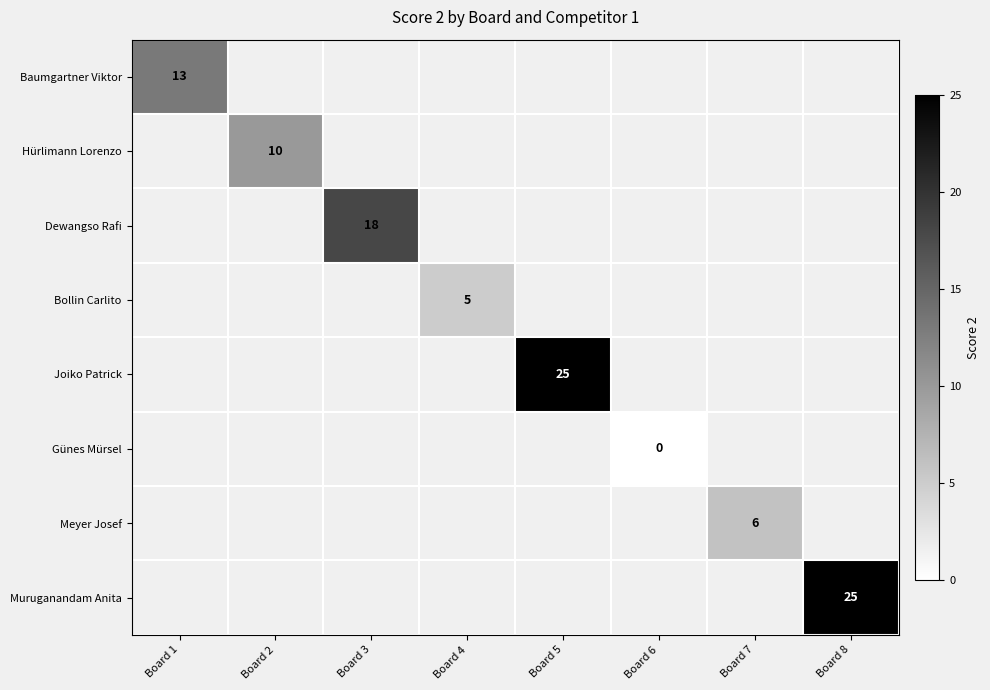

Which label corresponds to the largest value in the chart?

Board 5